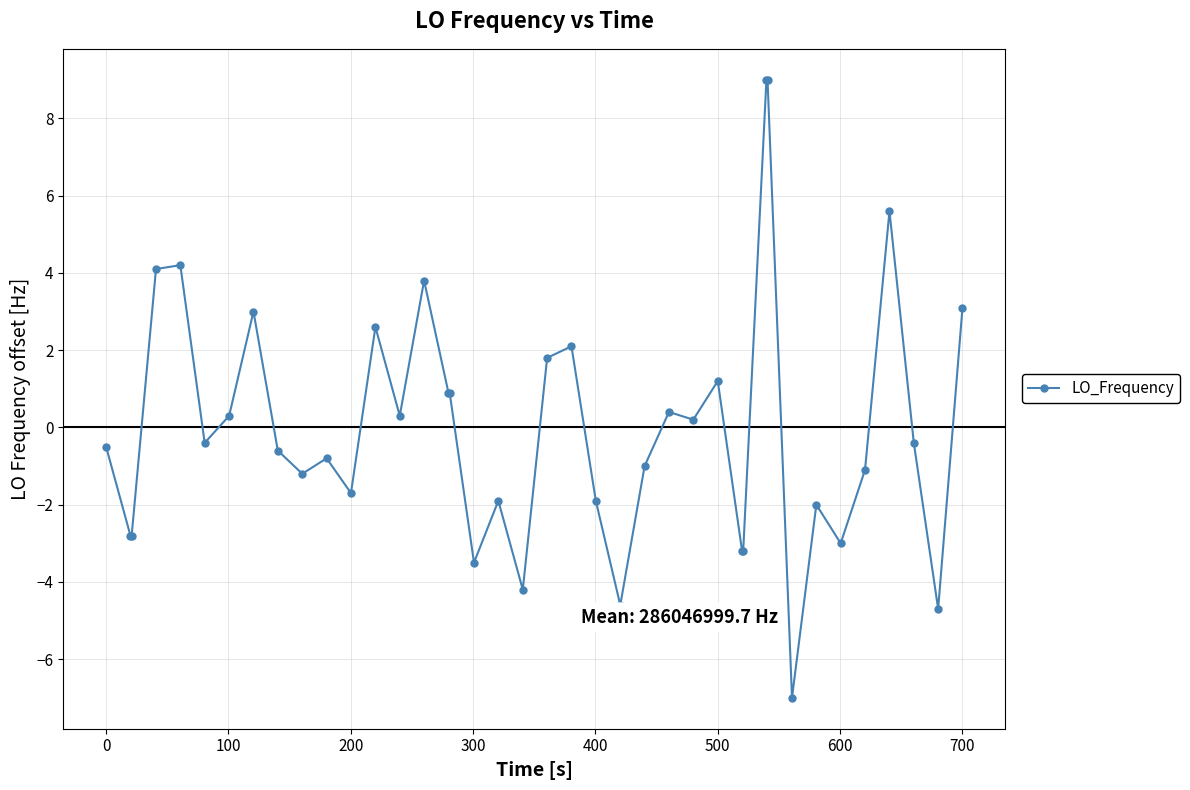

What is the value of the 3rd point from the left?

-2.8